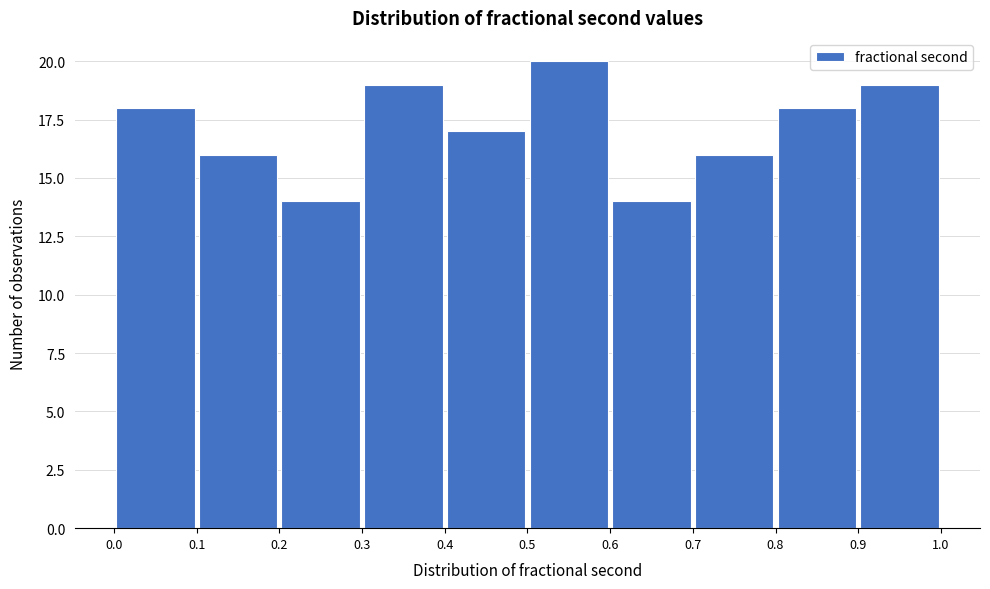

Reading left to right, transcribe this chart: for each bar, give the range it covers on the x-axis and its height. The values are not printed on the chart, so give them approximately, as read against the axis.

0.0 to 0.1: 18
0.1 to 0.2: 16
0.2 to 0.3: 14
0.3 to 0.4: 19
0.4 to 0.5: 17
0.5 to 0.6: 20
0.6 to 0.7: 14
0.7 to 0.8: 16
0.8 to 0.9: 18
0.9 to 1.0: 19